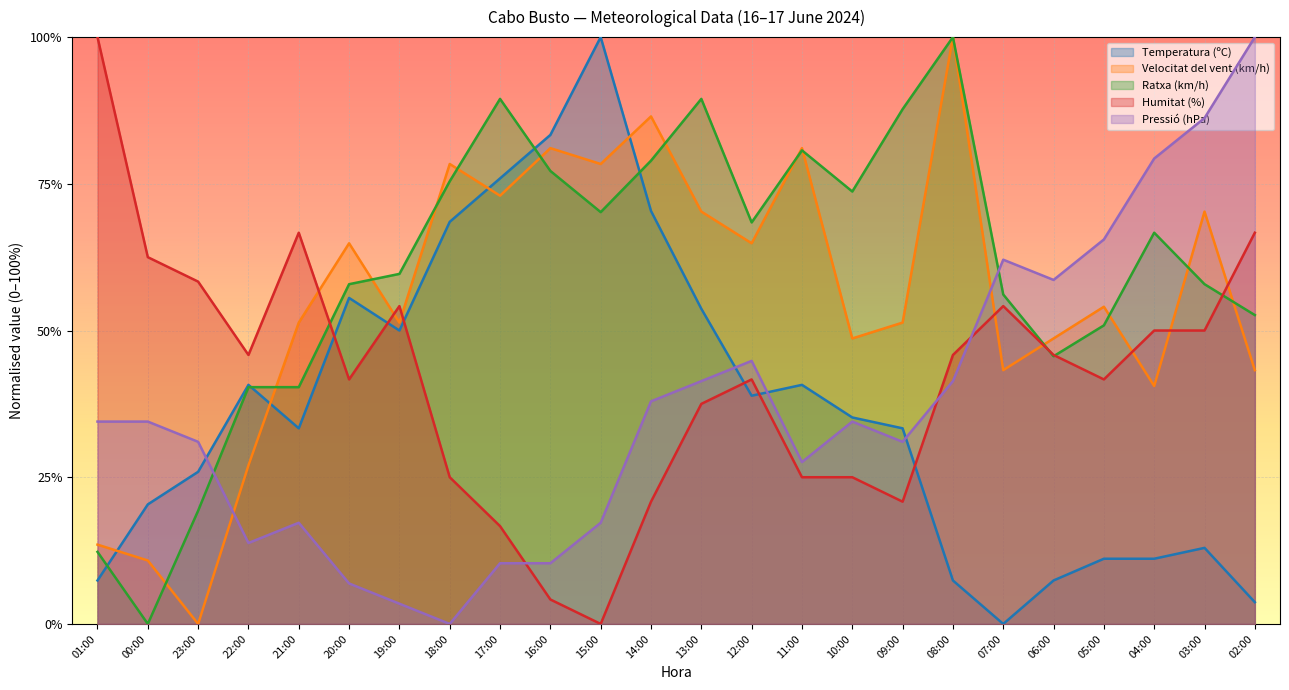

Reading left to right, transcribe all the data shown in this chart.

Temperatura (ºC): 01:00=0.1	00:00=0.2	23:00=0.3	22:00=0.4	21:00=0.3	20:00=0.6	19:00=0.5	18:00=0.7	17:00=0.8	16:00=0.8	15:00=1.0	14:00=0.7	13:00=0.5	12:00=0.4	11:00=0.4	10:00=0.4	09:00=0.3	08:00=0.1	07:00=0.0	06:00=0.1	05:00=0.1	04:00=0.1	03:00=0.1	02:00=0.0
Velocitat del vent (km/h): 01:00=0.1	00:00=0.1	23:00=0.0	22:00=0.3	21:00=0.5	20:00=0.6	19:00=0.5	18:00=0.8	17:00=0.7	16:00=0.8	15:00=0.8	14:00=0.9	13:00=0.7	12:00=0.6	11:00=0.8	10:00=0.5	09:00=0.5	08:00=1.0	07:00=0.4	06:00=0.5	05:00=0.5	04:00=0.4	03:00=0.7	02:00=0.4
Ratxa (km/h): 01:00=0.1	00:00=0.0	23:00=0.2	22:00=0.4	21:00=0.4	20:00=0.6	19:00=0.6	18:00=0.8	17:00=0.9	16:00=0.8	15:00=0.7	14:00=0.8	13:00=0.9	12:00=0.7	11:00=0.8	10:00=0.7	09:00=0.9	08:00=1.0	07:00=0.6	06:00=0.5	05:00=0.5	04:00=0.7	03:00=0.6	02:00=0.5
Humitat (%): 01:00=1.0	00:00=0.6	23:00=0.6	22:00=0.5	21:00=0.7	20:00=0.4	19:00=0.5	18:00=0.2	17:00=0.2	16:00=0.0	15:00=0.0	14:00=0.2	13:00=0.4	12:00=0.4	11:00=0.2	10:00=0.2	09:00=0.2	08:00=0.5	07:00=0.5	06:00=0.5	05:00=0.4	04:00=0.5	03:00=0.5	02:00=0.7
Pressió (hPa): 01:00=0.3	00:00=0.3	23:00=0.3	22:00=0.1	21:00=0.2	20:00=0.1	19:00=0.0	18:00=0.0	17:00=0.1	16:00=0.1	15:00=0.2	14:00=0.4	13:00=0.4	12:00=0.4	11:00=0.3	10:00=0.3	09:00=0.3	08:00=0.4	07:00=0.6	06:00=0.6	05:00=0.7	04:00=0.8	03:00=0.9	02:00=1.0